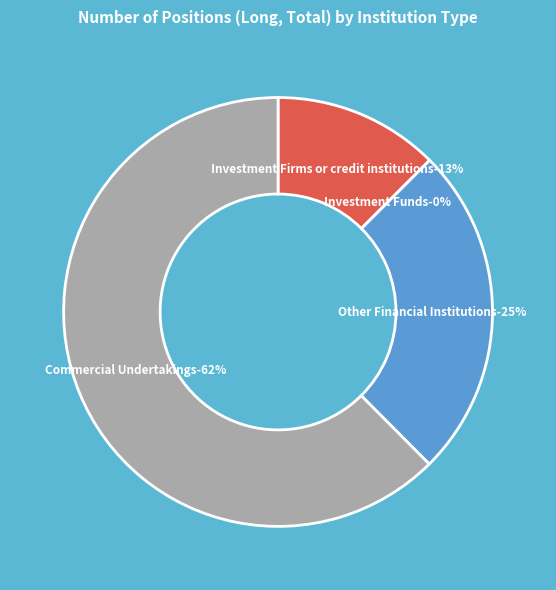

True or false: Other Financial Institutions accounts for 12% of the total.

False